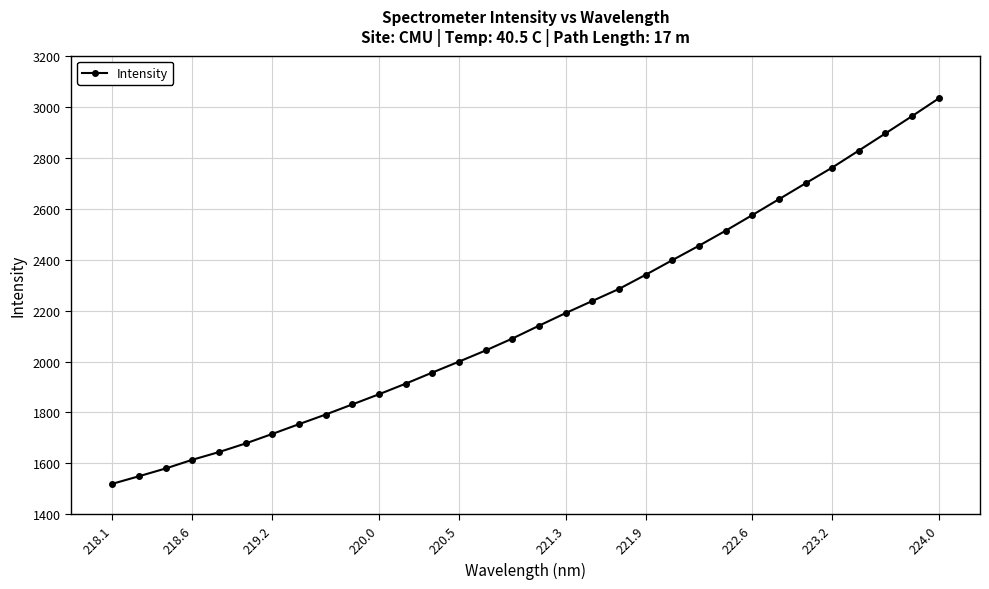

How many series are shown in this chart?

1